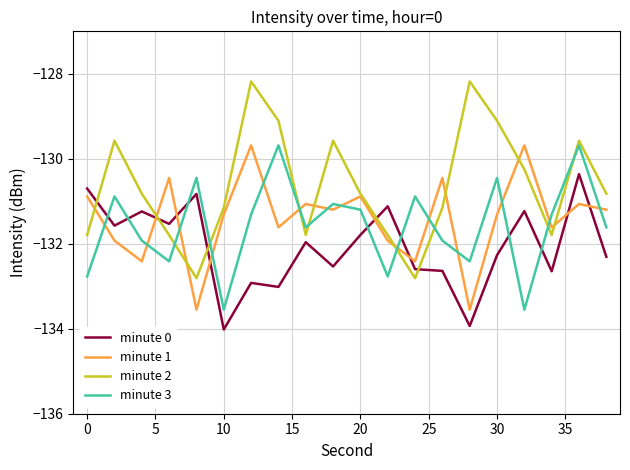

Which series has the widest spread of values?

minute 2